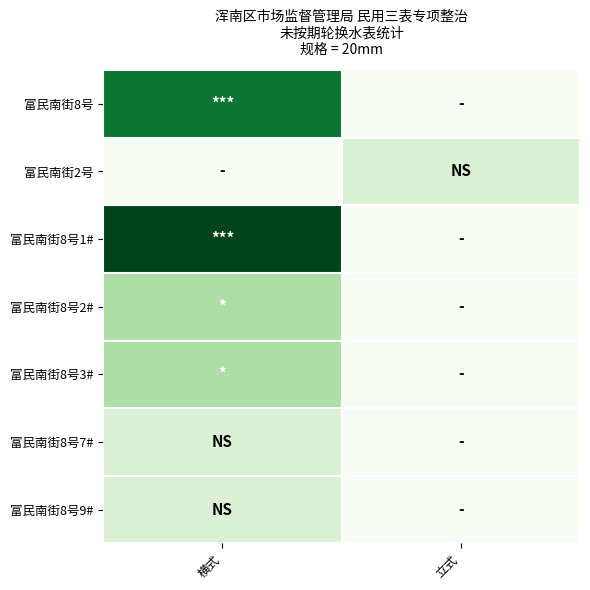

At which category does the chart reach its minimum across all series?

立式